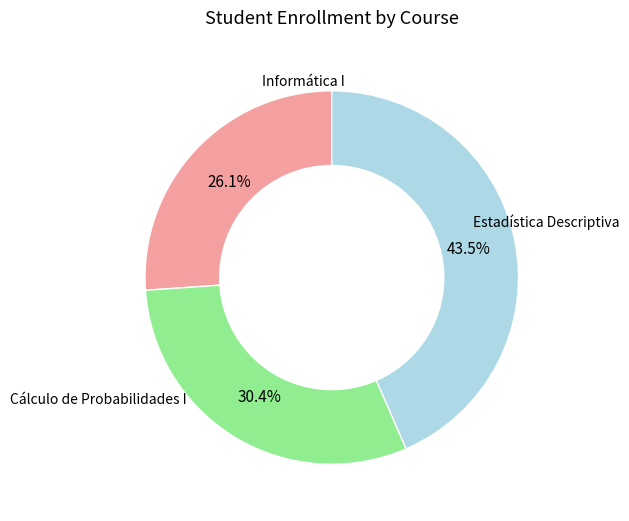

Is there any slice that represents more than half of the pie?

No